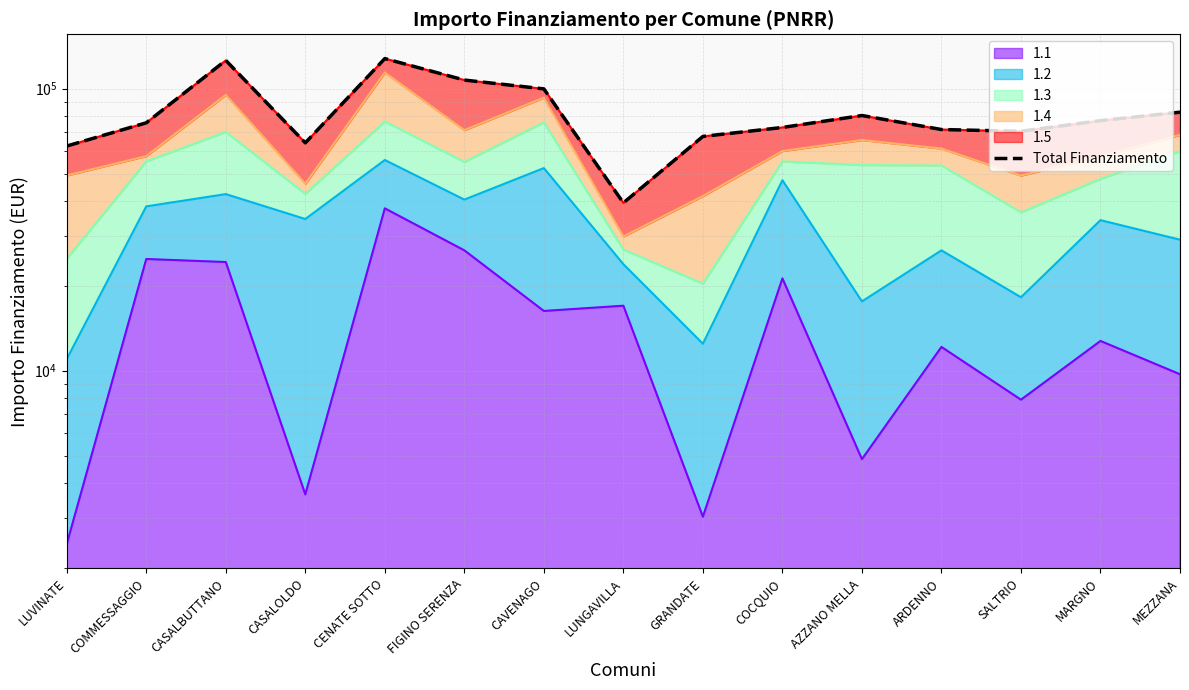

Between MARGNO and COCQUIO, which is larger?

MARGNO